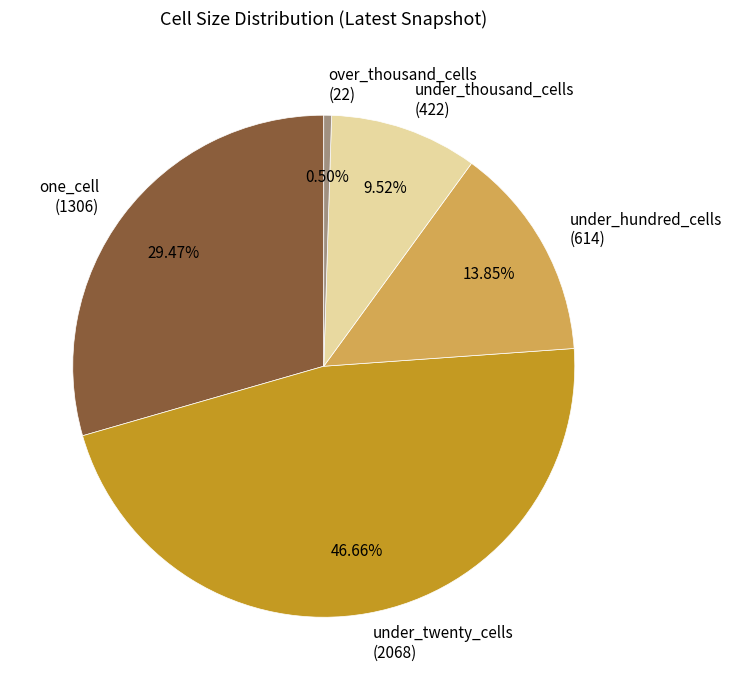

How many slices are in this pie chart?

5